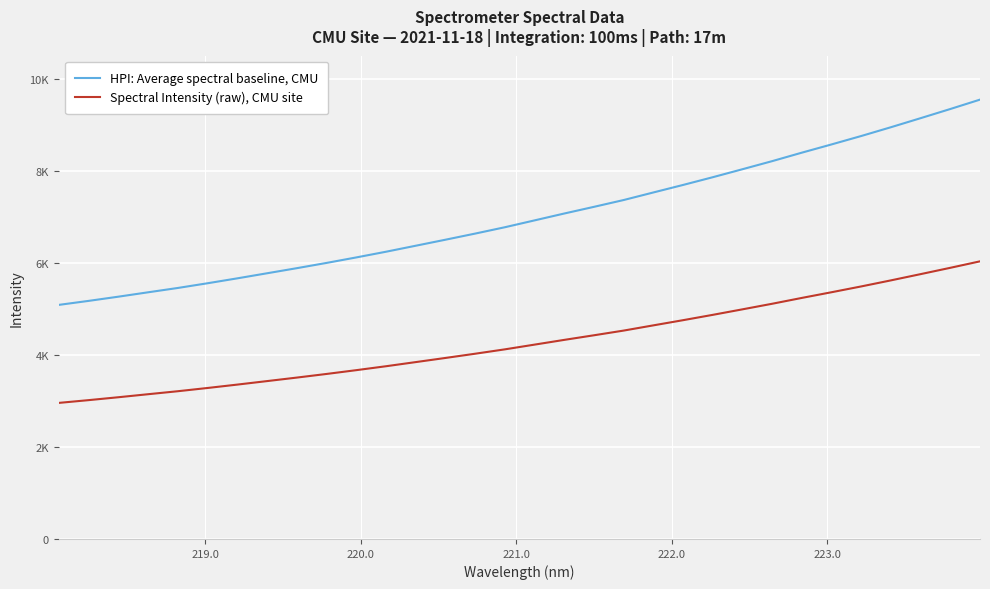

True or false: HPI: Average spectral baseline, CMU and Spectral Intensity (raw), CMU site cross at least once.

False